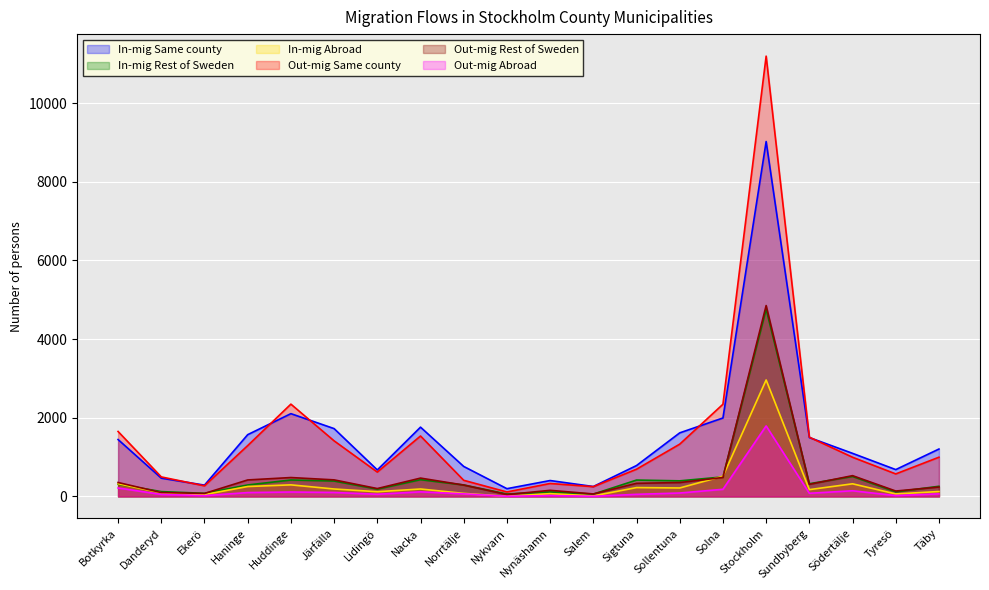

What is the spread (max minus min) of values at Norrtälje?

696